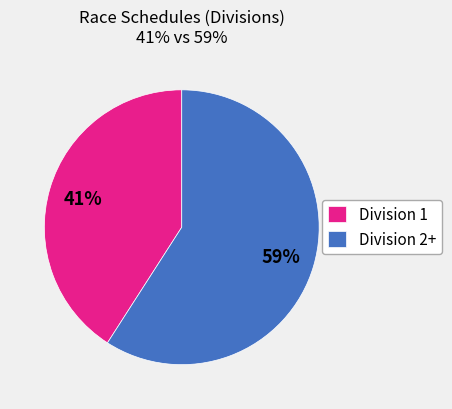

To the nearest percent, what is the difference between the Division 2+ and Division 1 slice percentages?

18%